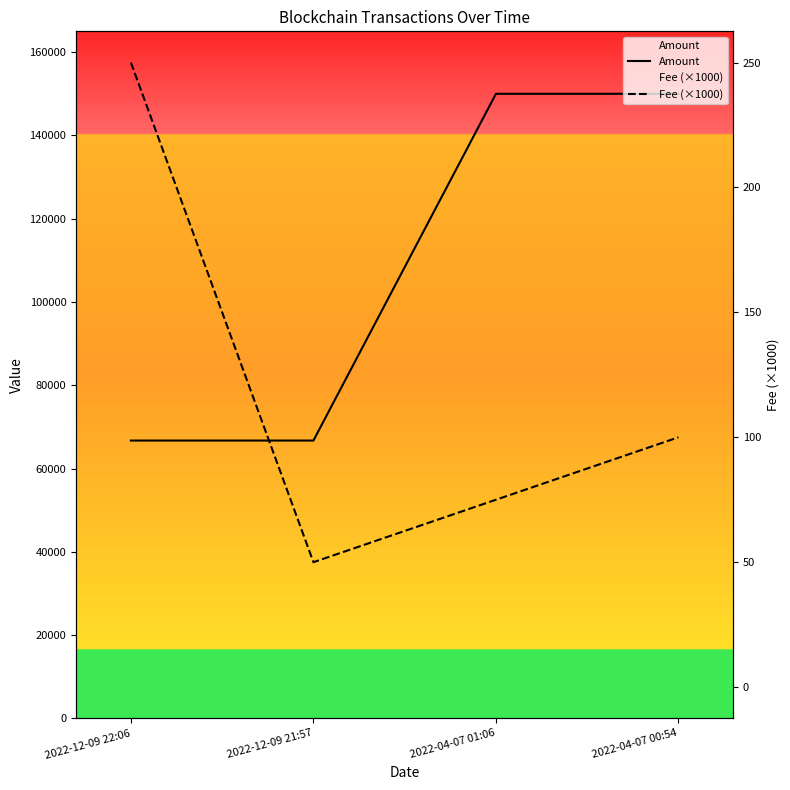

Which series has the largest range (max minus min)?

Amount